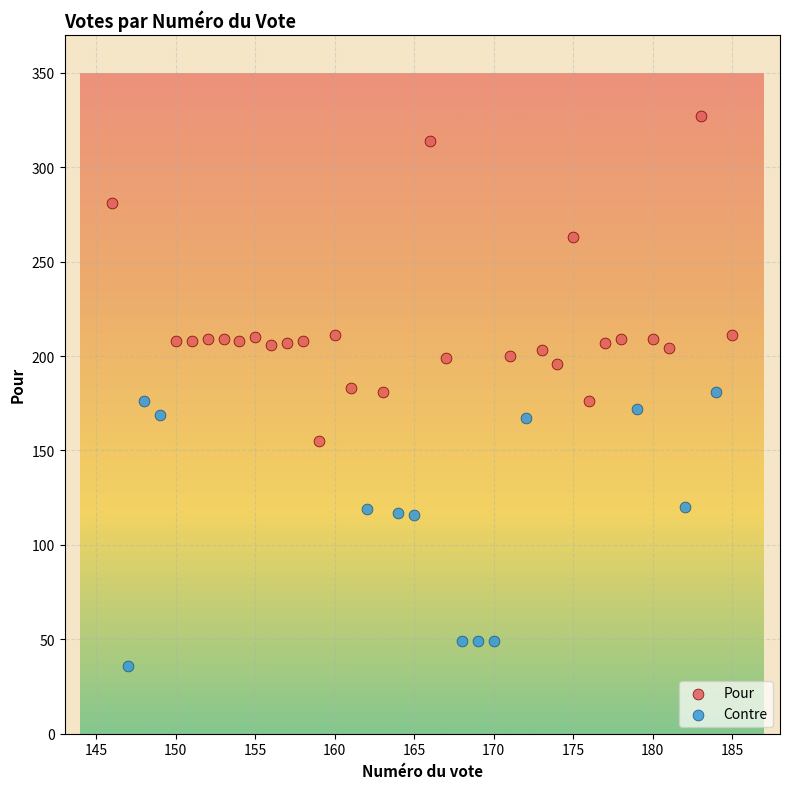

Which series has the widest spread of Y values?

Pour